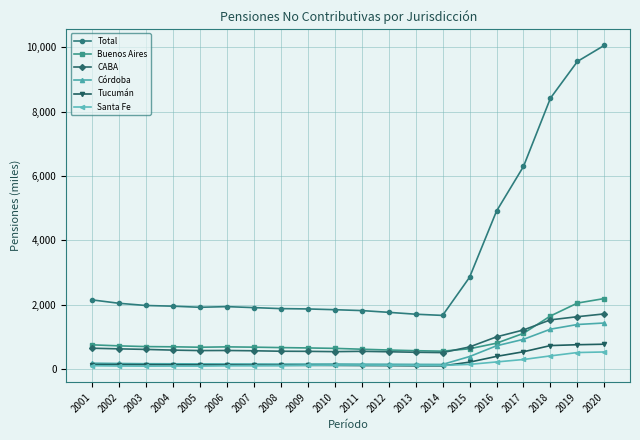

True or false: CABA has more than 1 points higher than both neighbors.

True